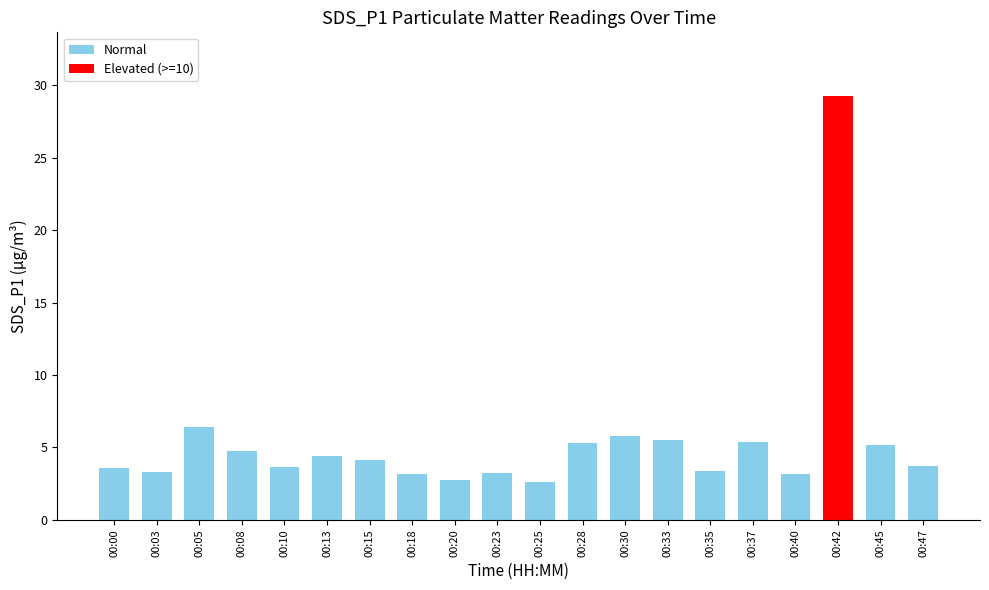

What is the difference between the values at 00:45 and 00:10?

1.6